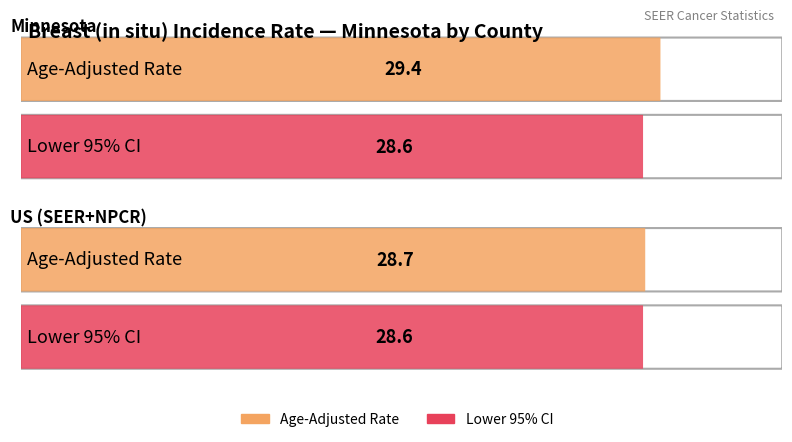

True or false: Lower 95% CI has a value of 40.4 at Minnesota.

False